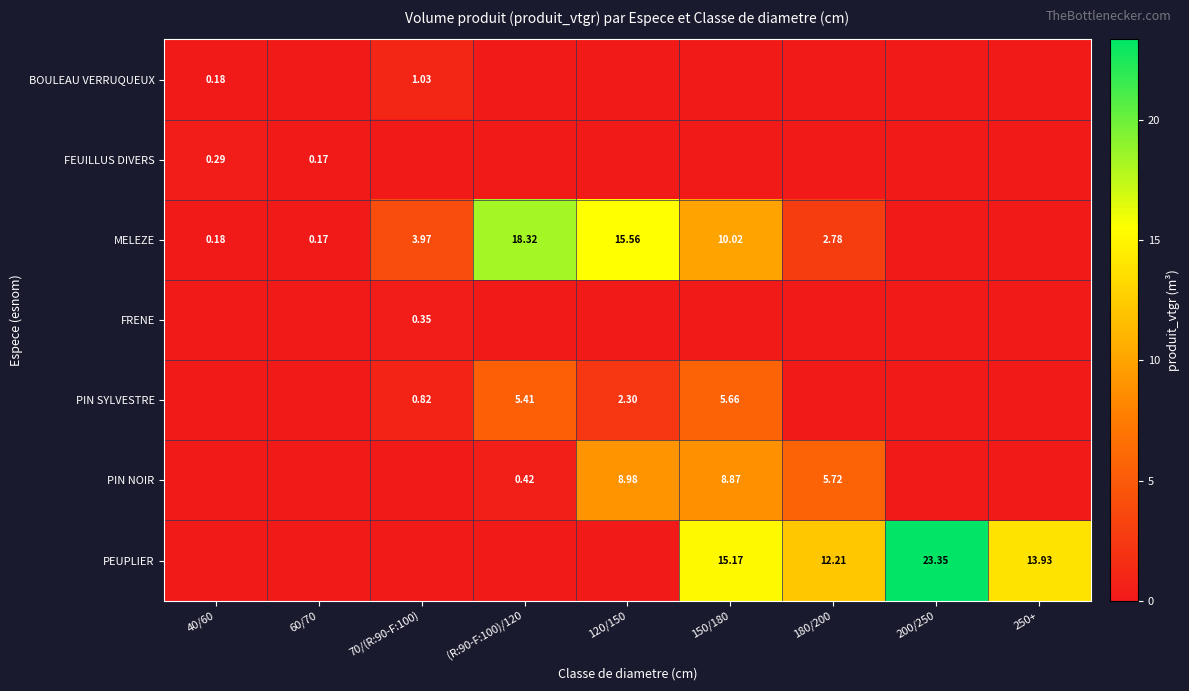

How many distinct data groups are displayed?

7